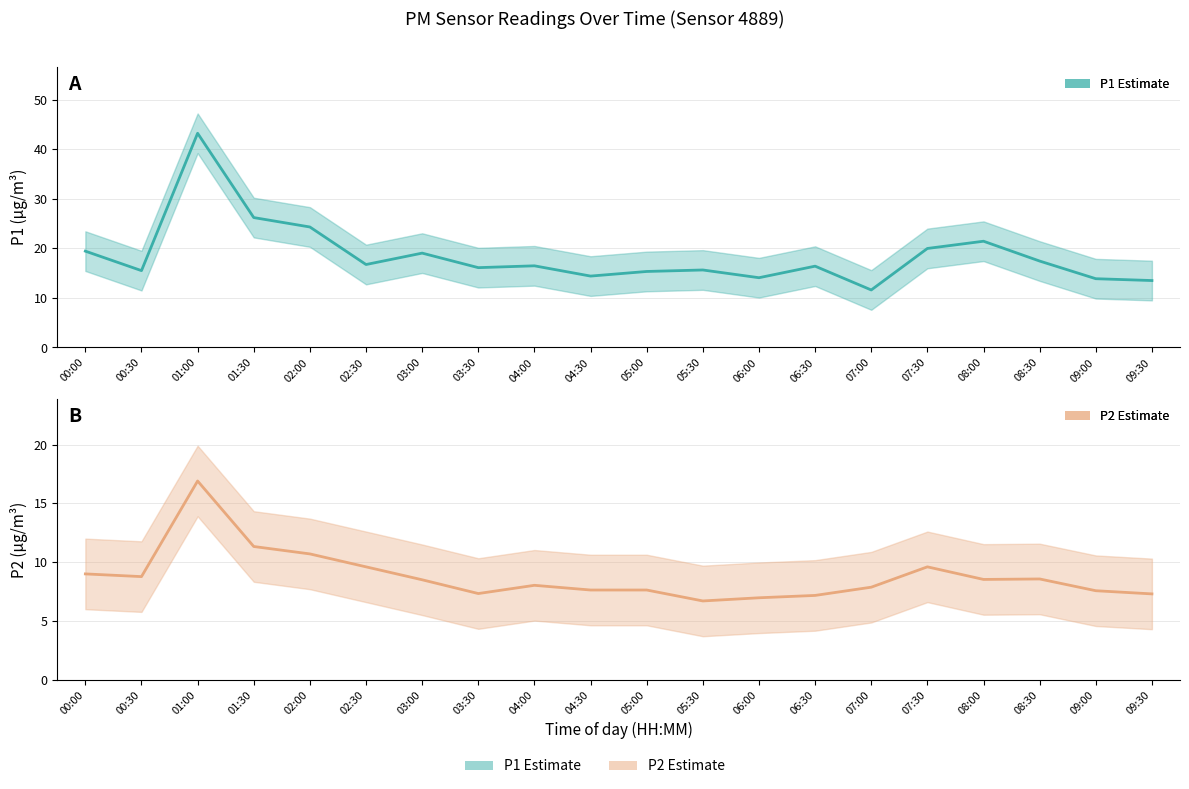

What is the difference between the highest and lowest values at 01:30?

14.9